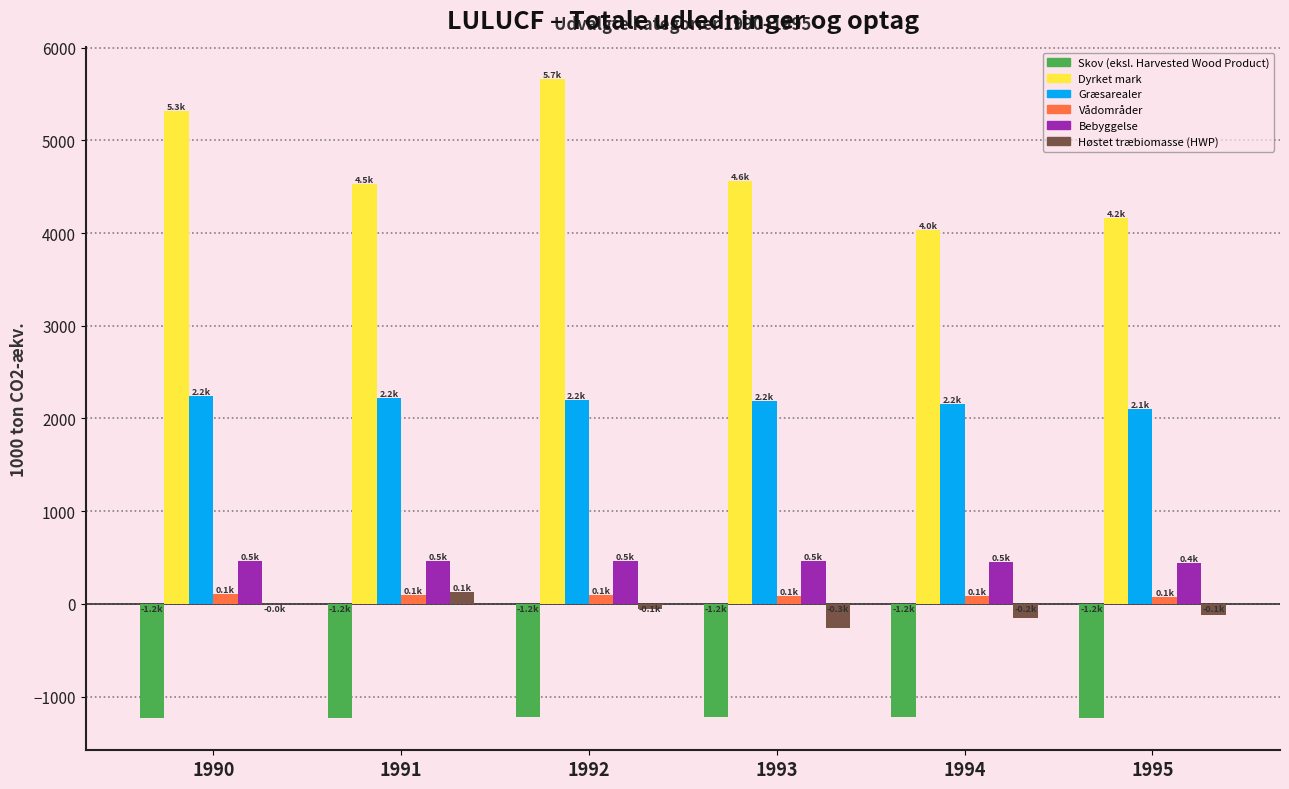

What is the sum of all Vådområder values?

545.1